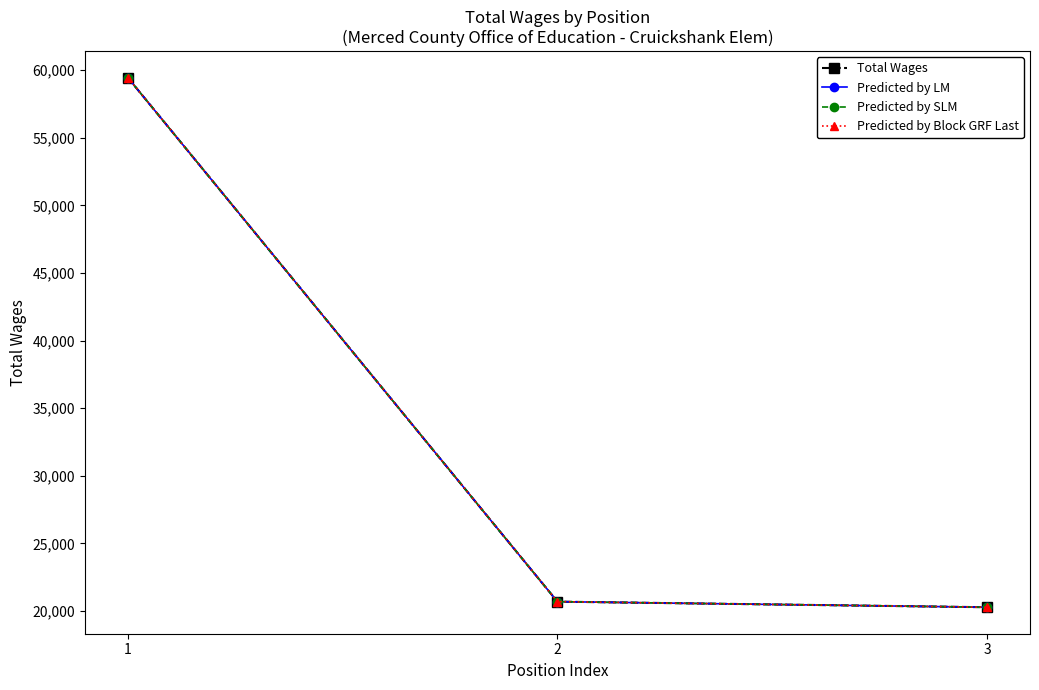

Rank the categories by Total Wages value from lowest to highest.

3, 2, 1